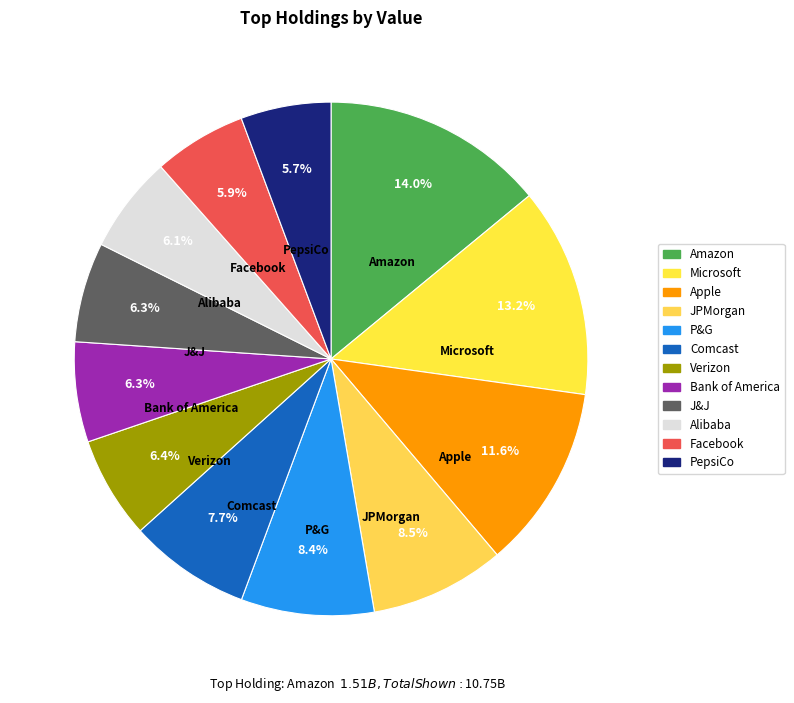

Which slice is the largest?

Amazon